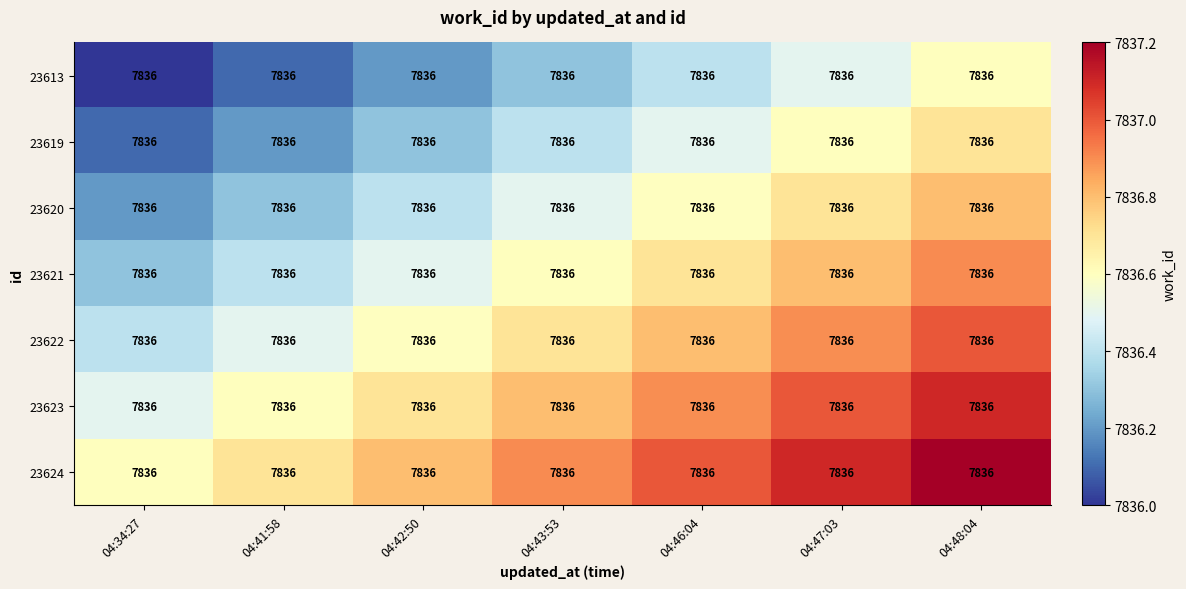

Is the value of 23613 at 04:46:04 greater than the value of 23622 at 04:43:53?

No